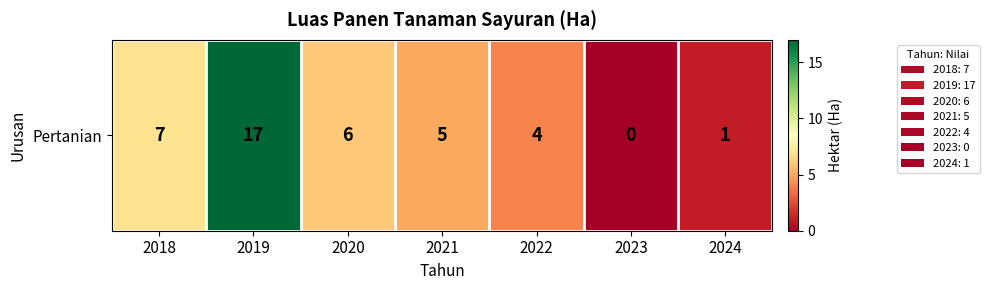

Rank the categories by value from highest to lowest.

2019, 2018, 2020, 2021, 2022, 2024, 2023